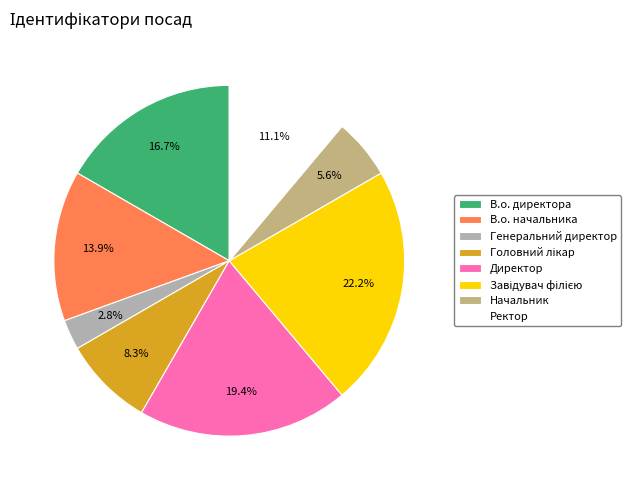

Does any single category account for the majority?

No